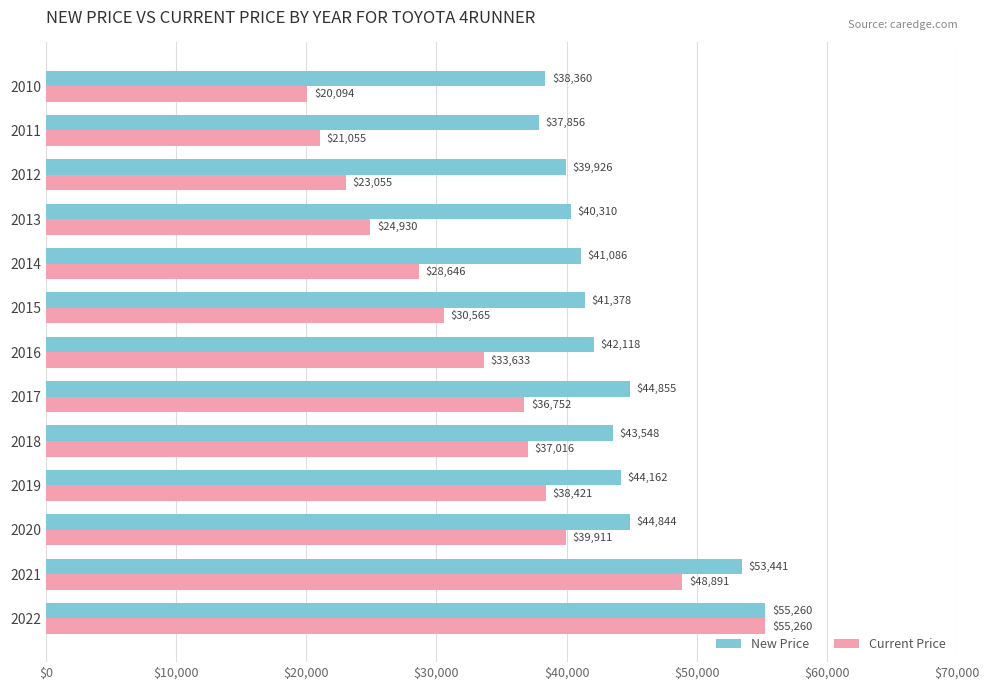

What is the approximate value of Current Price at 2017, to the nearest 10?

36750